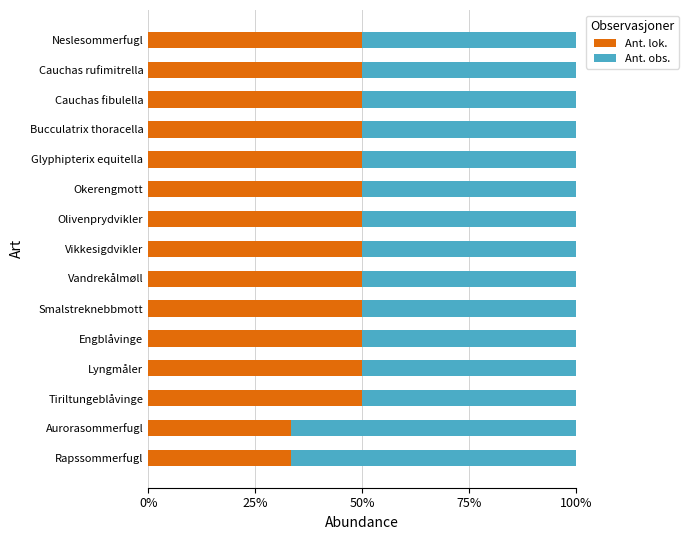

What are all the series names shown in the legend?

Ant. lok., Ant. obs.